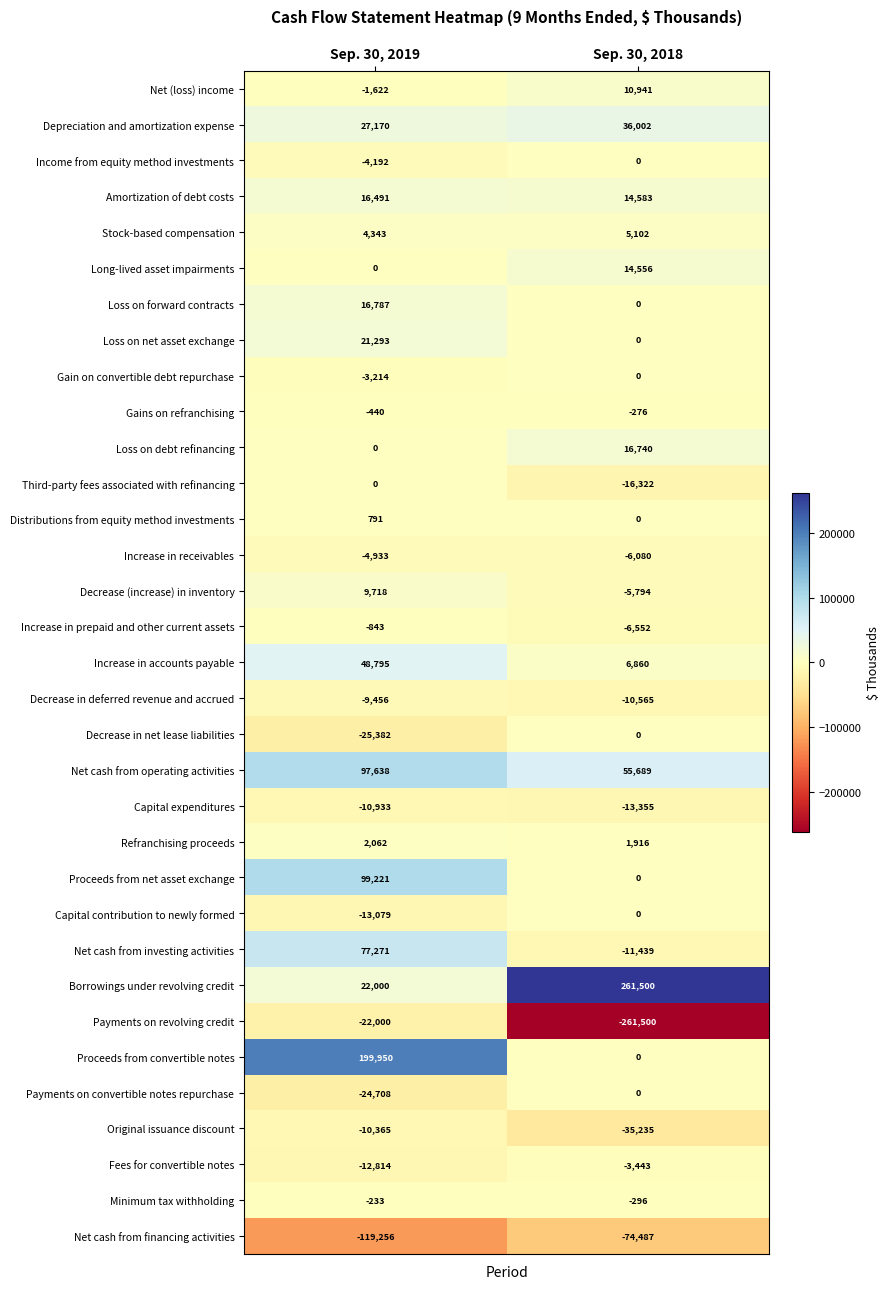

List the labels in order of Original issuance discount value, smallest first.

Sep. 30, 2018, Sep. 30, 2019